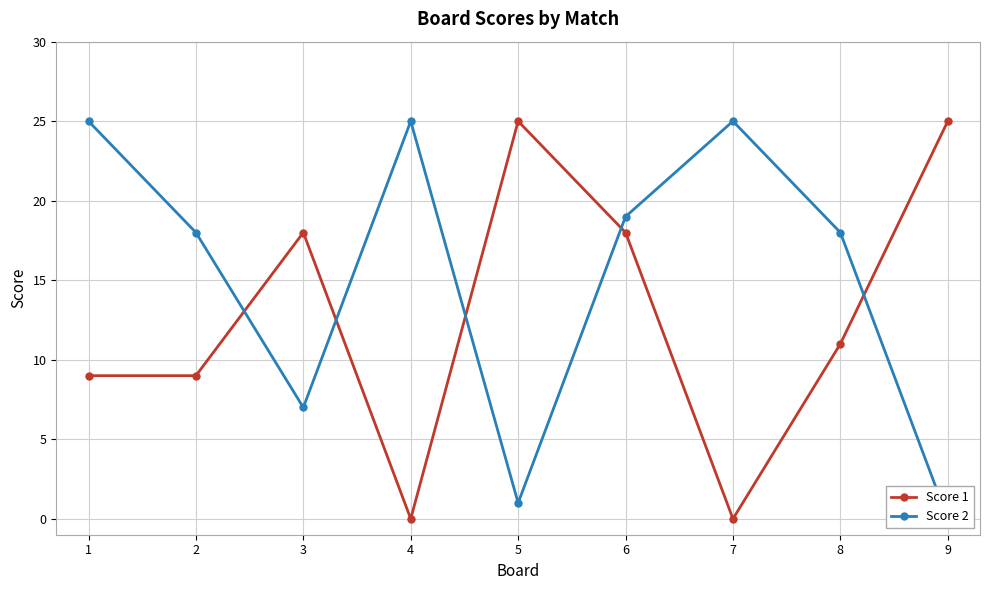

At which label is Score 2 closest to 12?

3